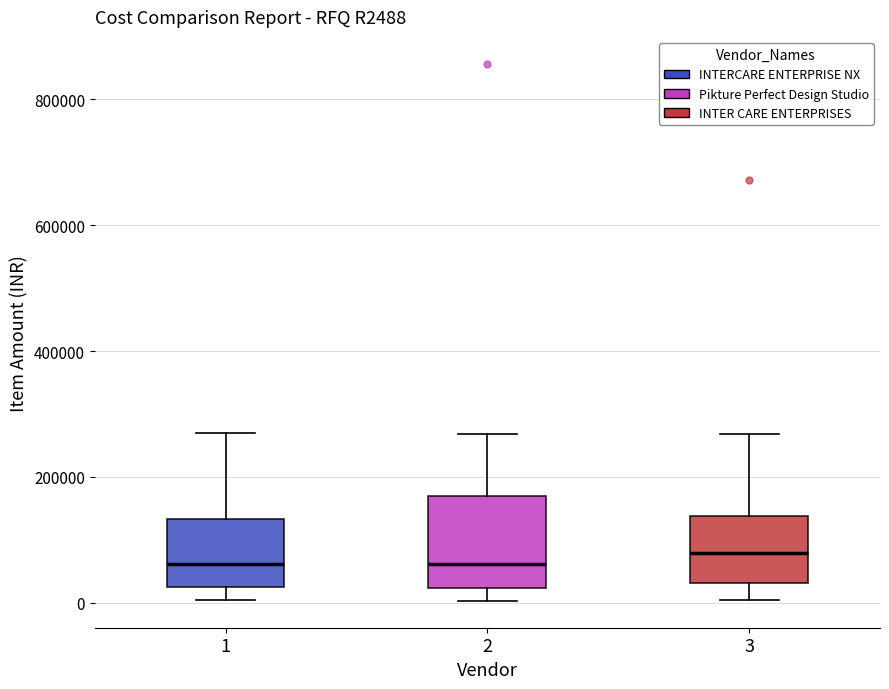

Reading left to right, read every box against the y-axis: the position of its median line, the range the box covers, and the ends of its whiskers. The values are not printed on the chart, so give them approximately, as read against the axis.

1: median 60000, box 20000 to 140000, whiskers 0 to 280000
2: median 60000, box 20000 to 160000, whiskers 0 to 260000
3: median 80000, box 40000 to 140000, whiskers 0 to 260000